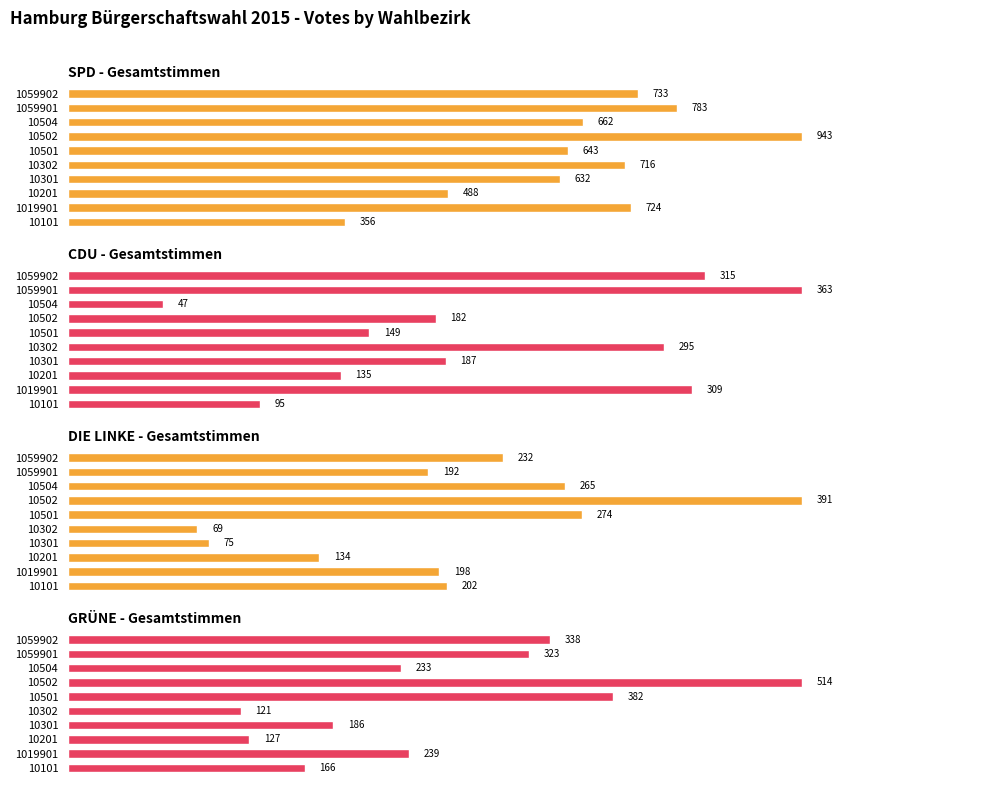

How many groups of bars are there?

10